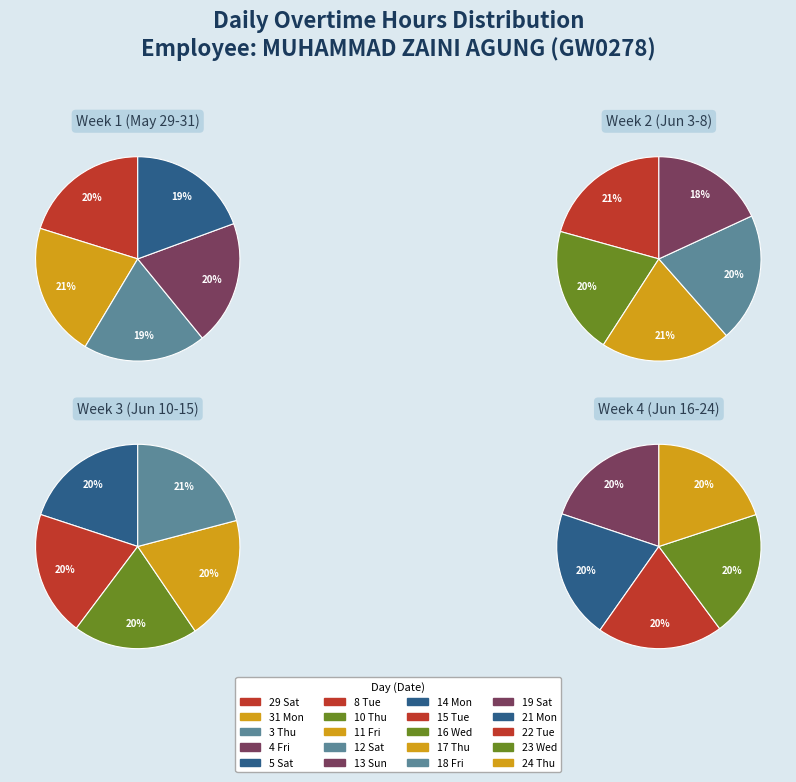

True or false: 21 Mon accounts for 1% of the total.

False